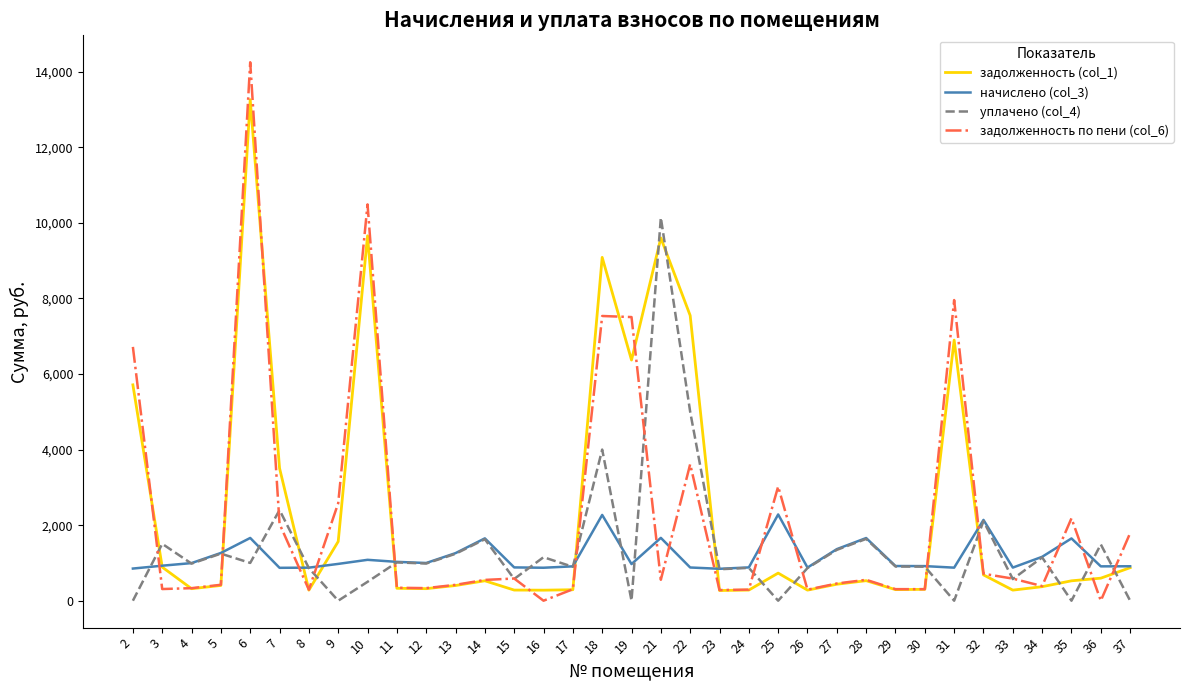

Which series has the largest range (max minus min)?

задолженность по пени (col_6)